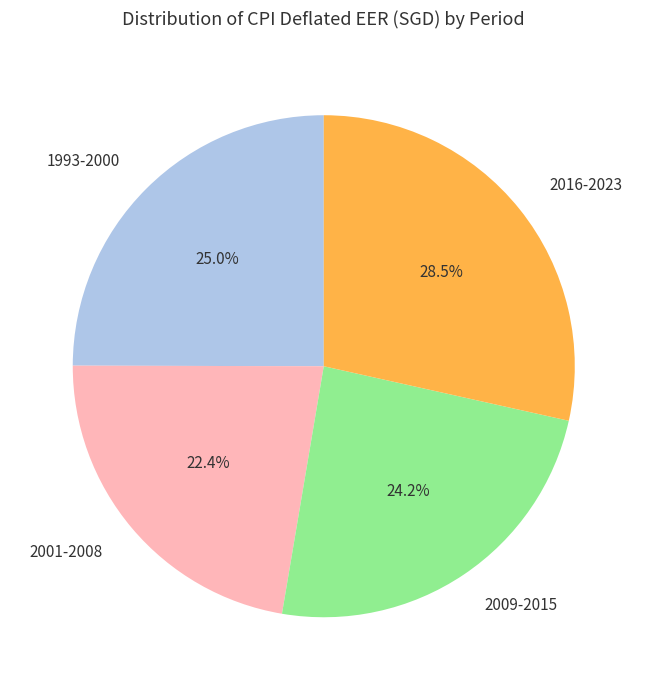

Approximately how many times larger is the value at 2009-2015 compared to 2001-2008?

1.1